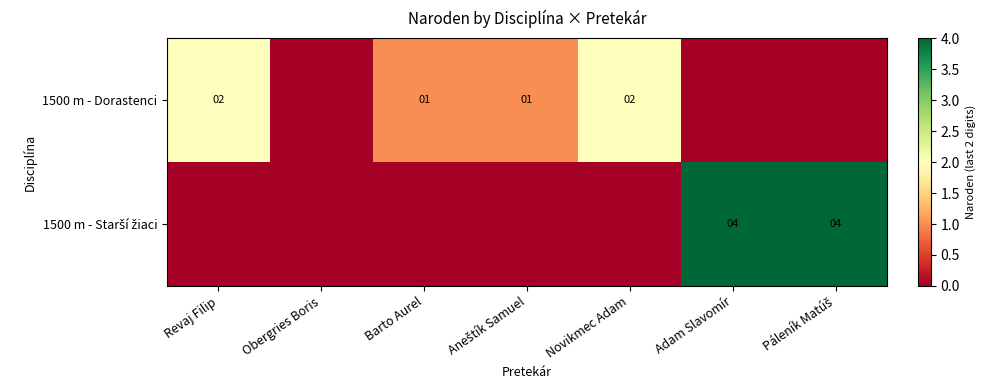

Is it true that 1500 m - Dorastenci equals 0 at Barto Aurel?

False